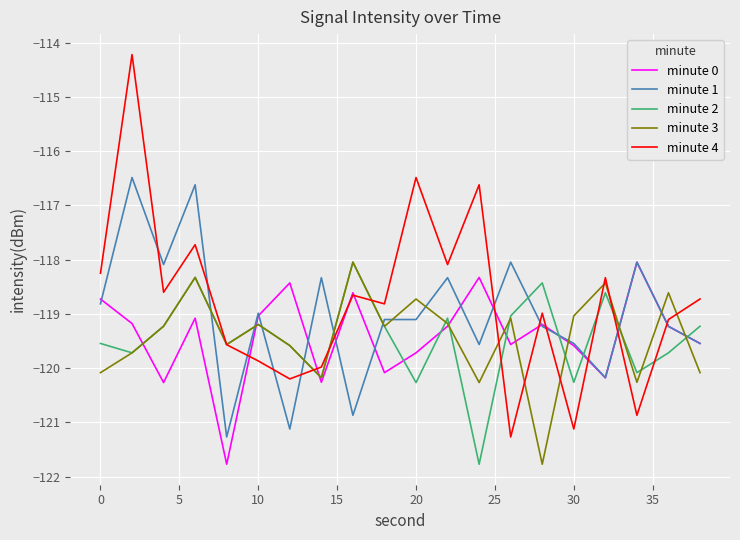

What is the minimum value for minute 4?

-121.3